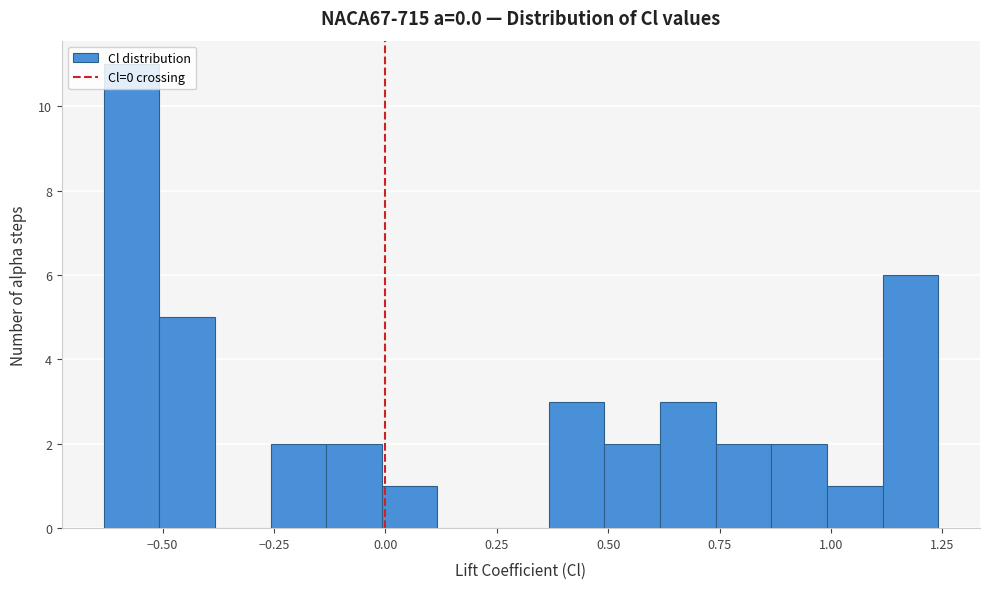

Around what value on the x-axis is the tallest bar? Give the approximate position of its centre, as read against the axis.

-0.55